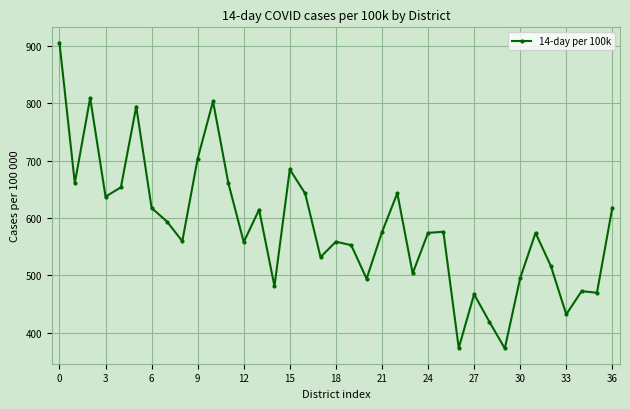

What is the smallest value displayed?

372.6